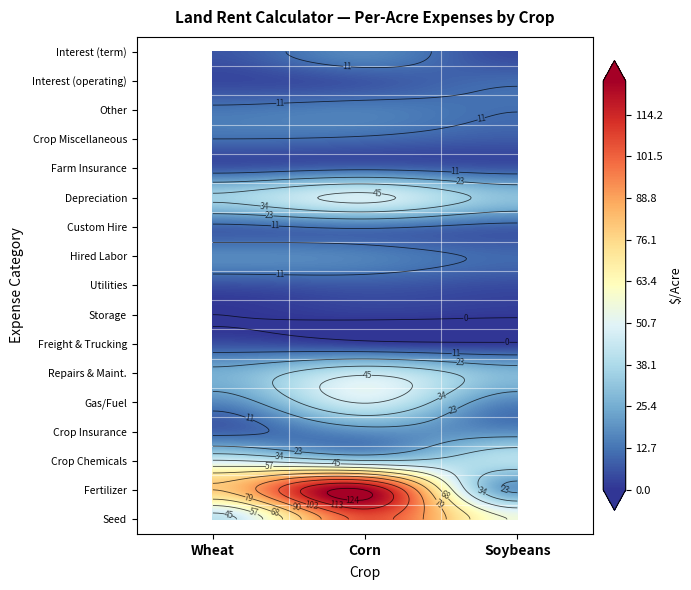

Between Wheat and Corn, which series saw the biggest shift?

Seed